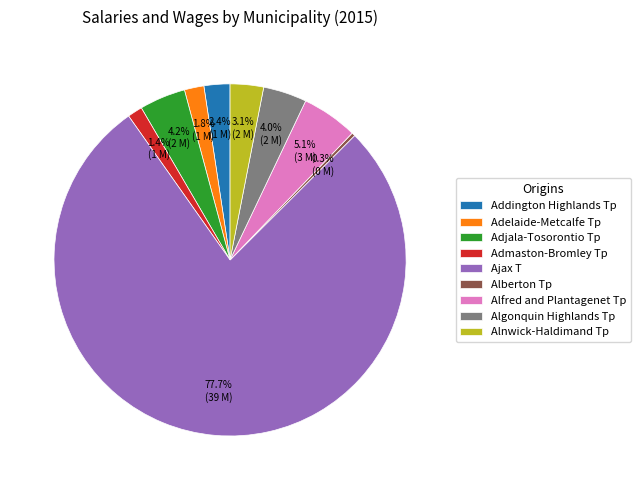

Between Adjala-Tosorontio Tp and Alfred and Plantagenet Tp, which is larger?

Alfred and Plantagenet Tp